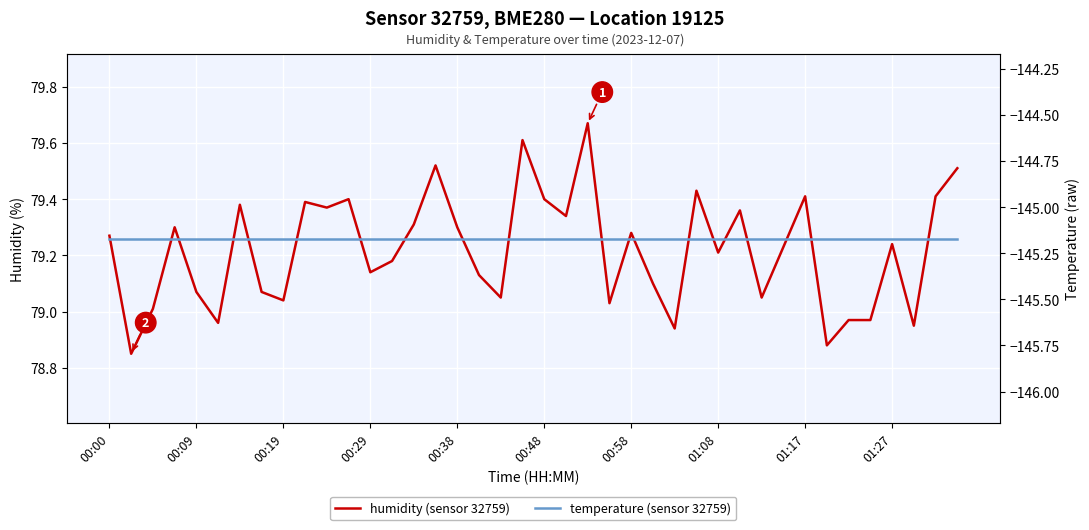

What is the value of the temperature point at the 39th from the left?

-145.2